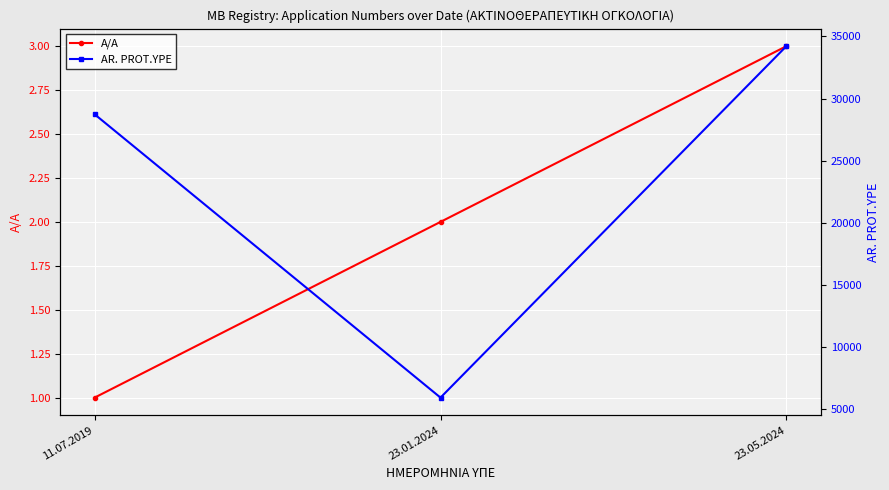

What position from the right is 23.01.2024?

2